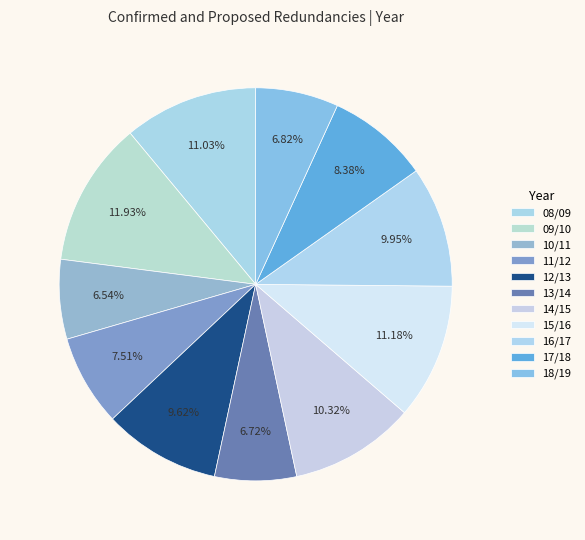

To the nearest percent, what percentage of the pie is 10/11?

7%